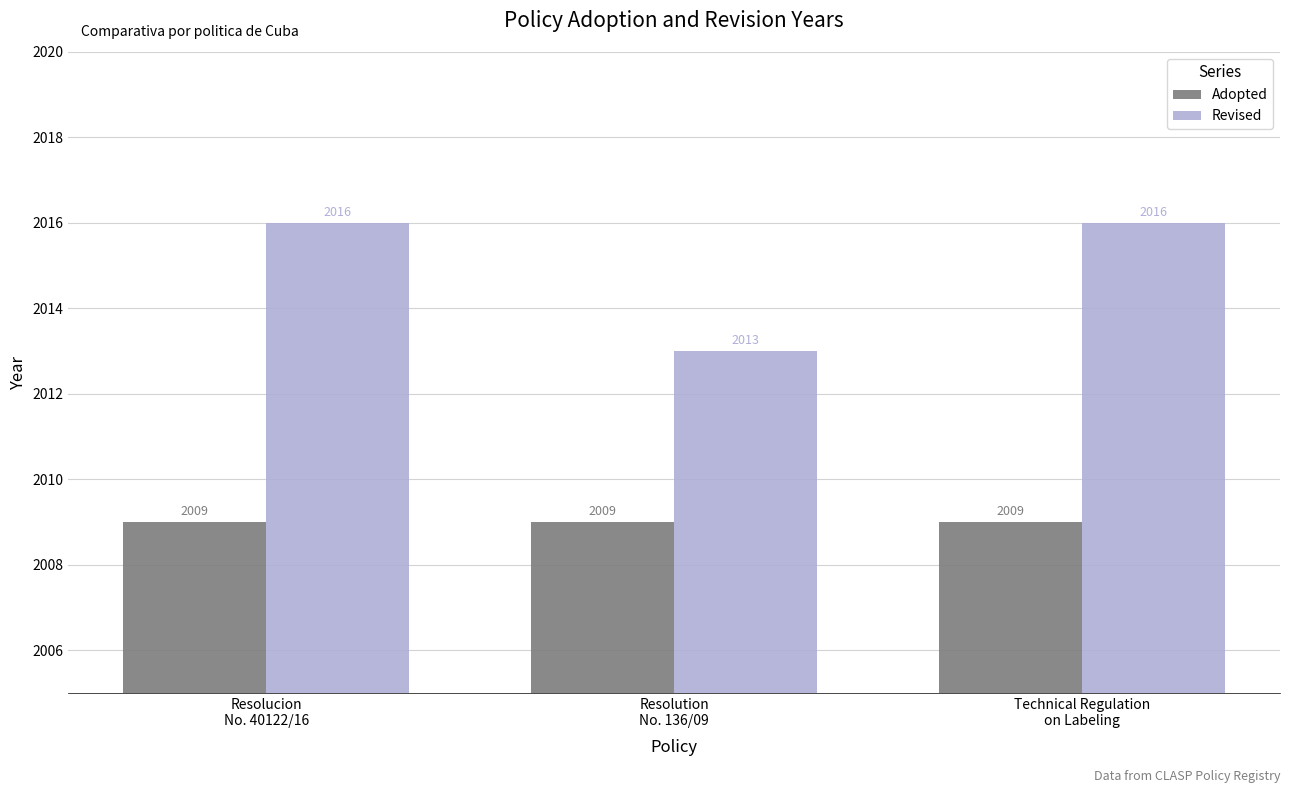

Reading right to left, list all the values displayed in this chart.

Adopted: Technical Regulation
on Labeling=2009	Resolution
No. 136/09=2009	Resolucion
No. 40122/16=2009
Revised: Technical Regulation
on Labeling=2016	Resolution
No. 136/09=2013	Resolucion
No. 40122/16=2016